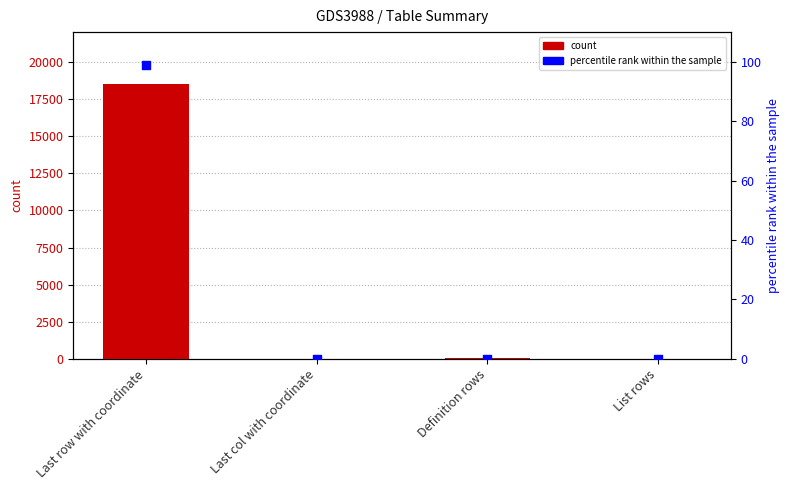

Which series contains the highest Y value?

count